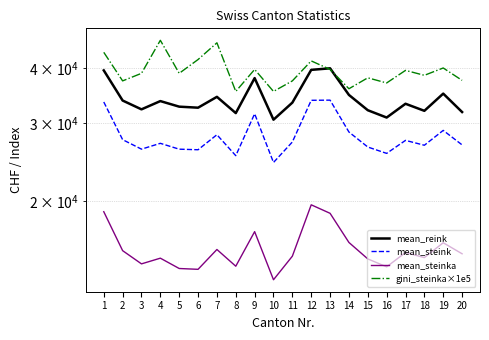

Between 8 and 16, which series saw the biggest shift?

gini_steinka×1e5